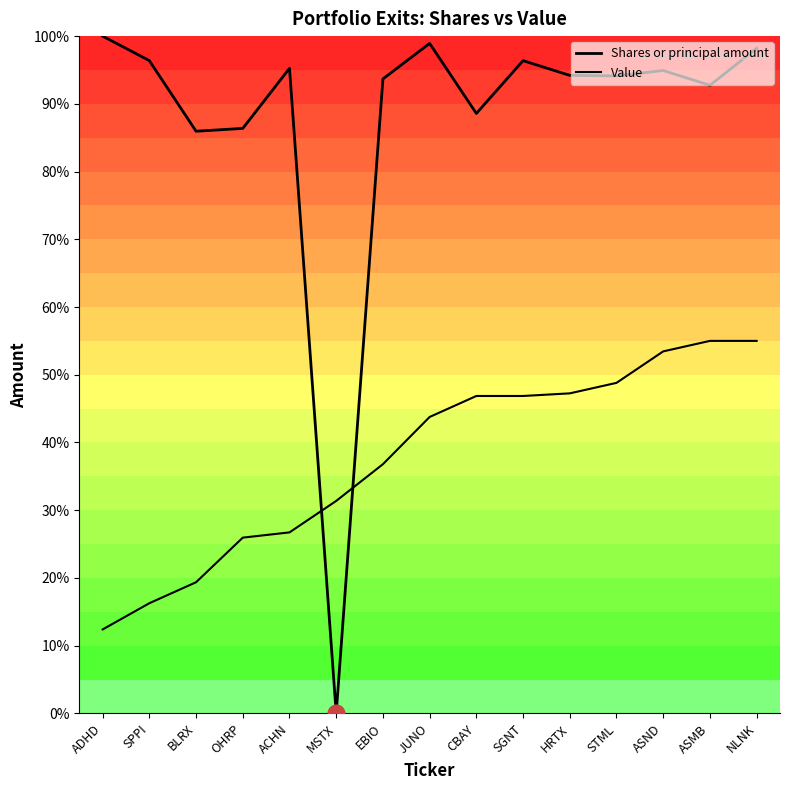

What position from the right is ASND?

3